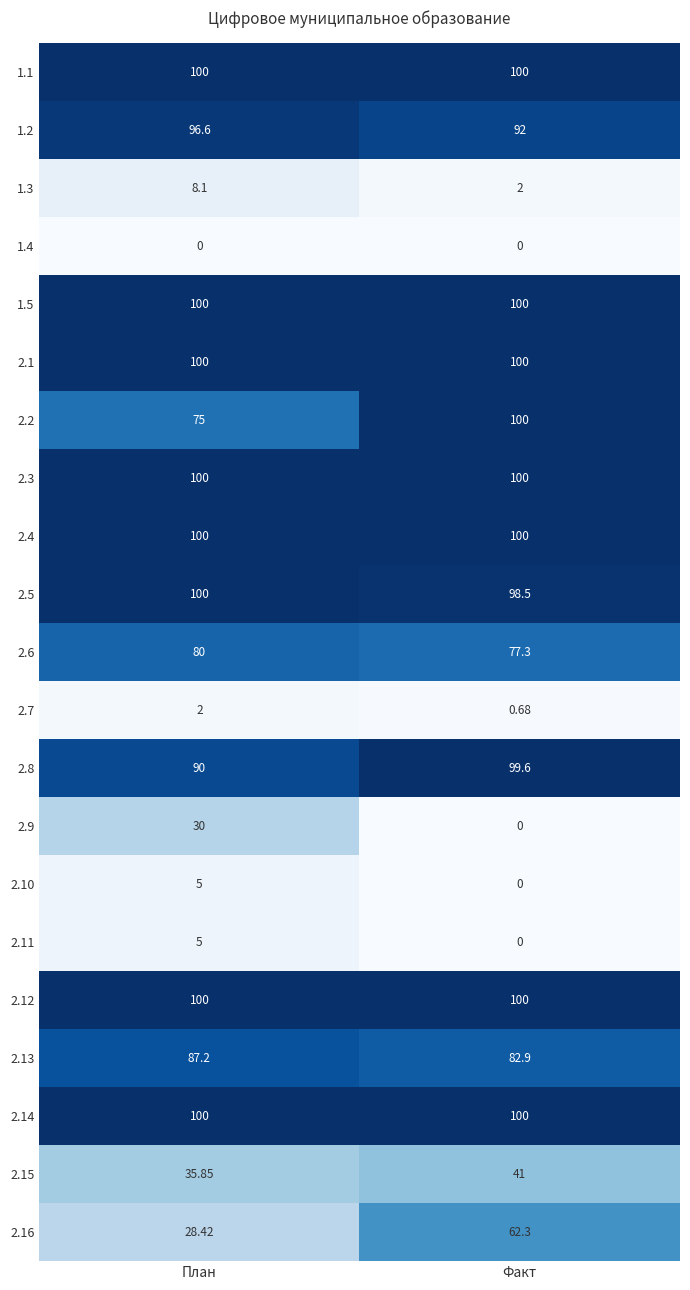

At which category is the sum across all series the highest?

Факт